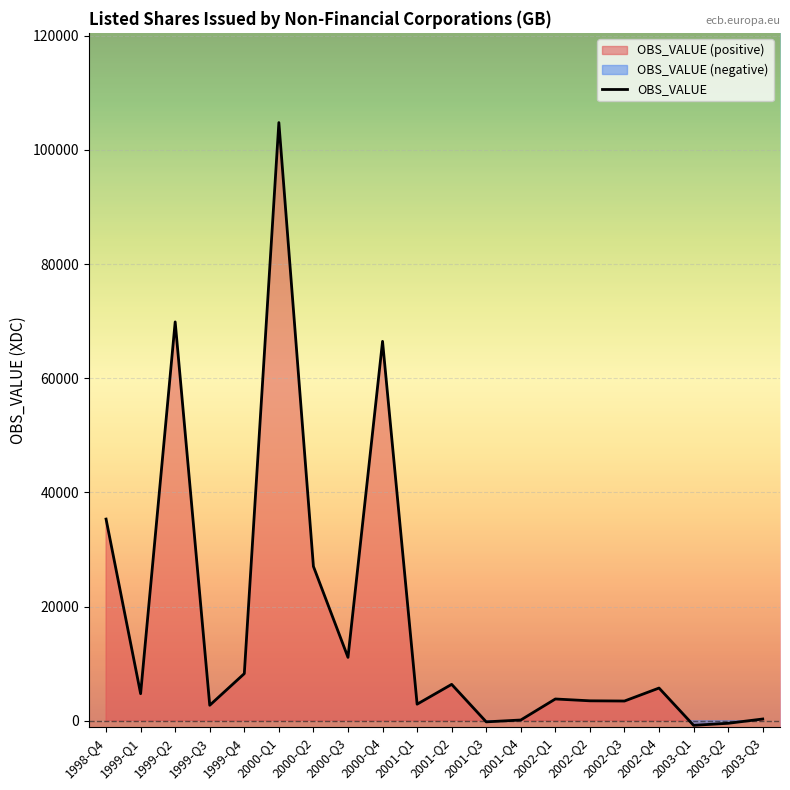

Count the number of categories in the chart.

20